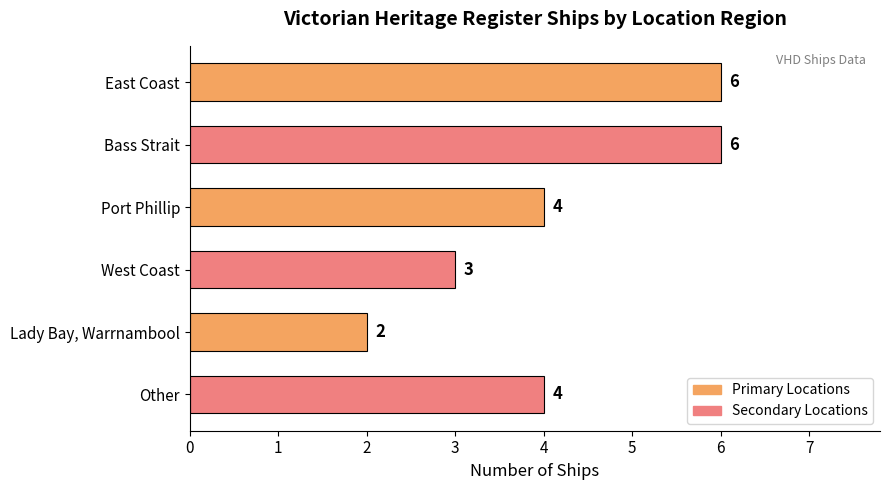

Is it true that the value at Bass Strait is 6?

True